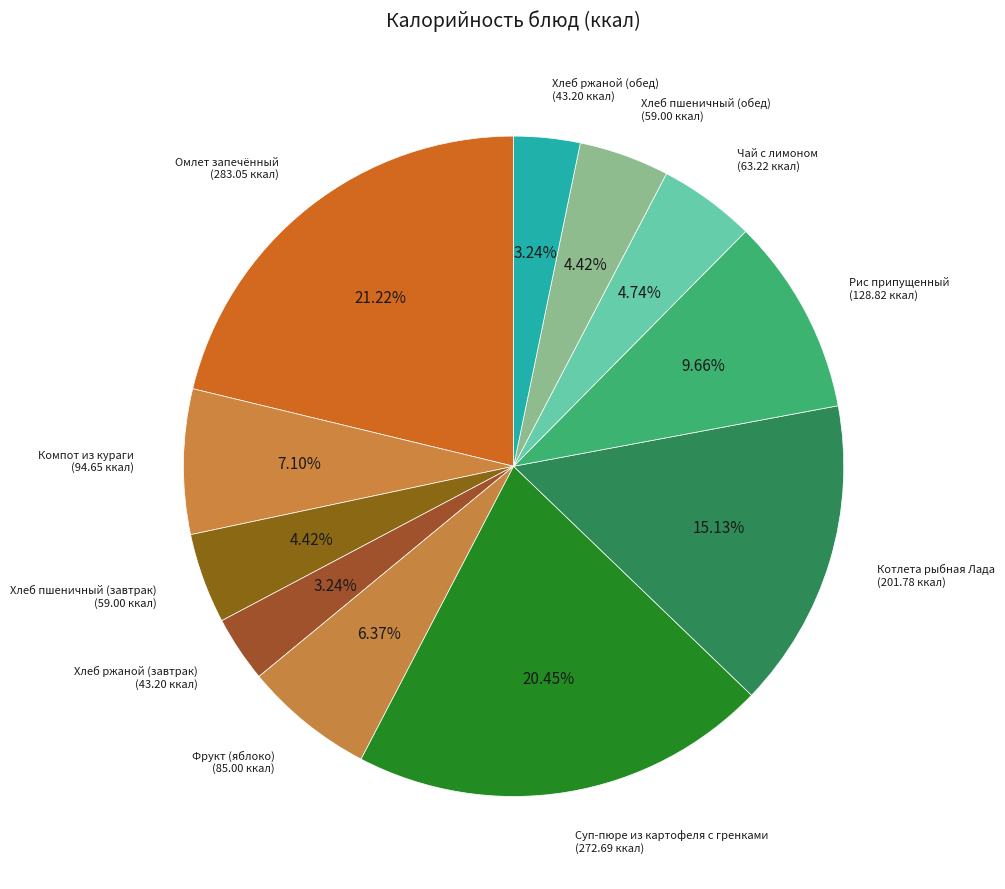

Approximately how many times larger is the value at Хлеб ржаной (завтрак) compared to Фрукт (яблоко)?

0.5